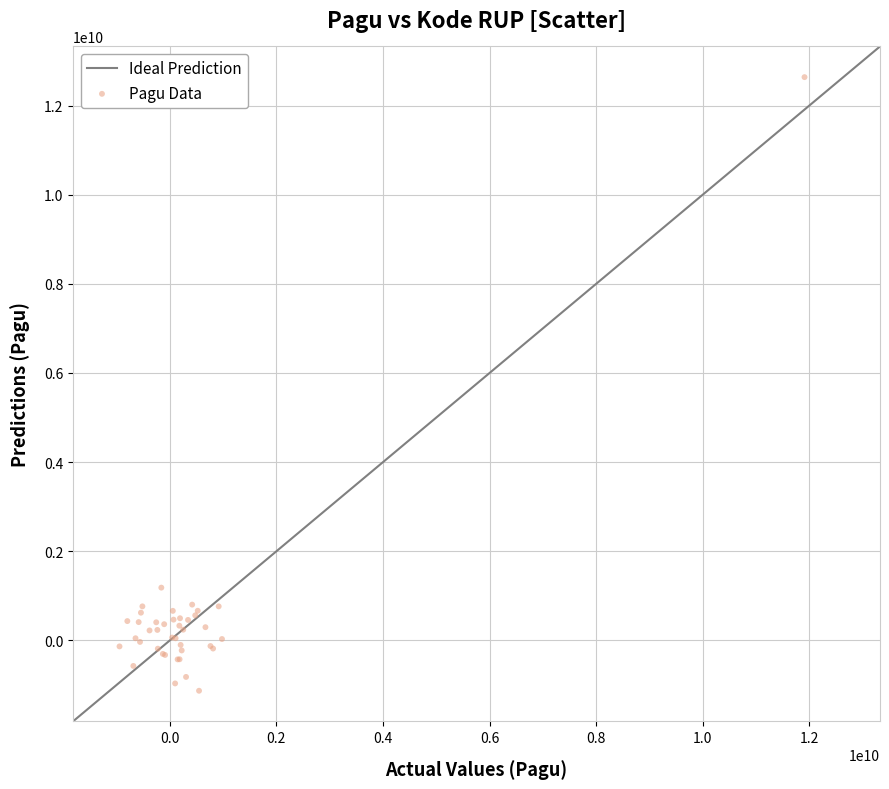

What Y value in the scatter plot is closest to 5754231514?

1184762781.4